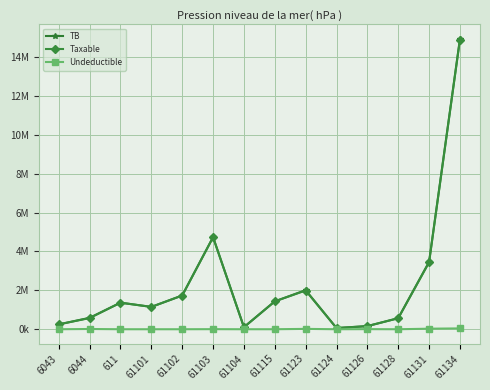

Is this an area chart (filled region under the line)?

No